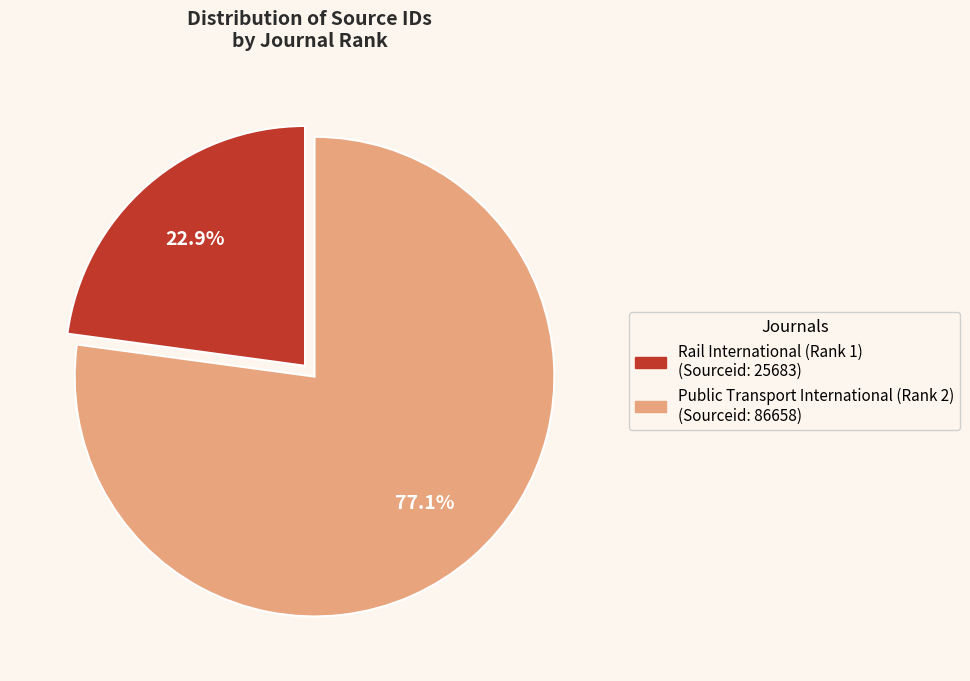

How many segments does this pie chart have?

2